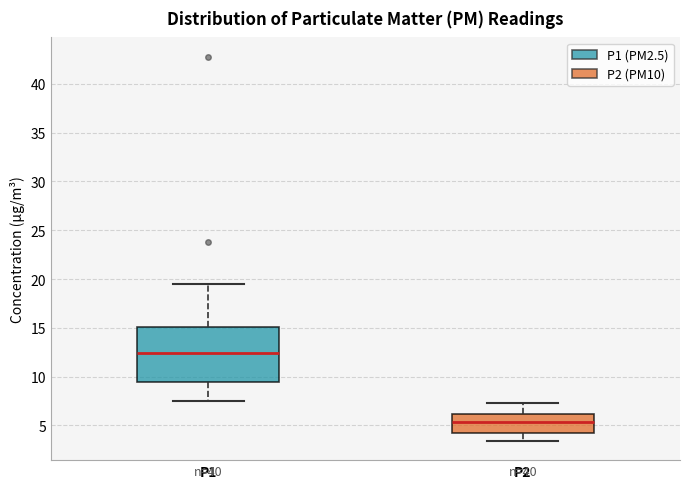

Which box's median line is the highest?

P1